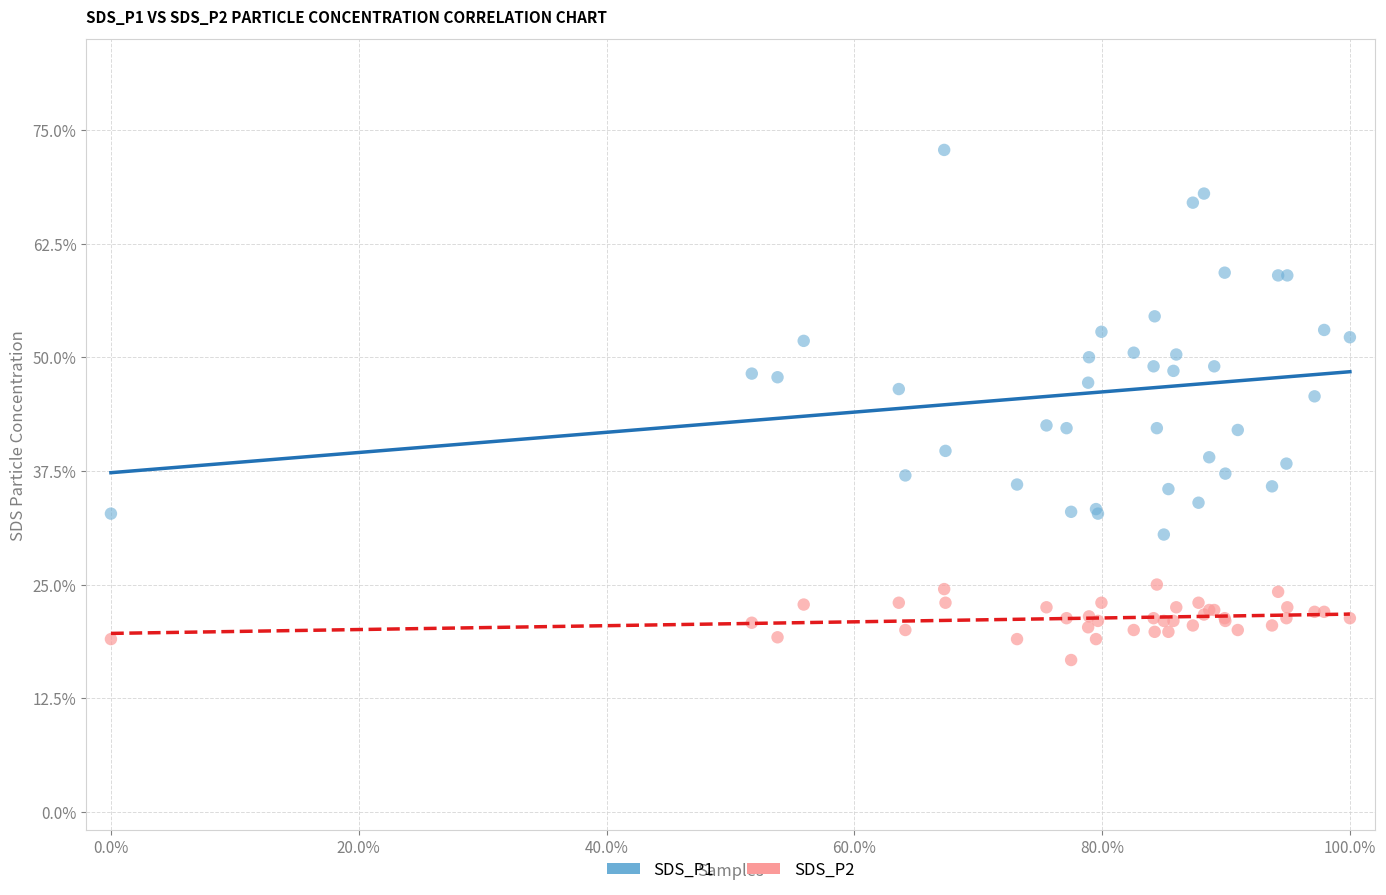

Which series contains the lowest Y value?

SDS_P2